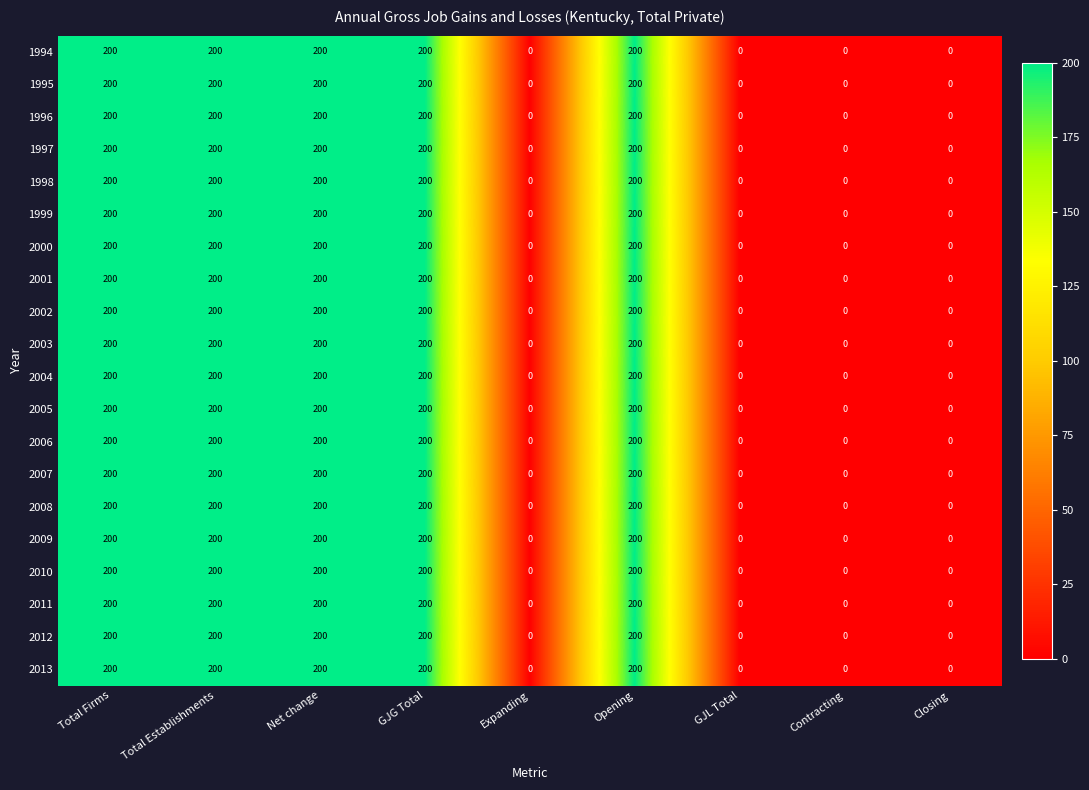

How many categories are shown in the chart?

9